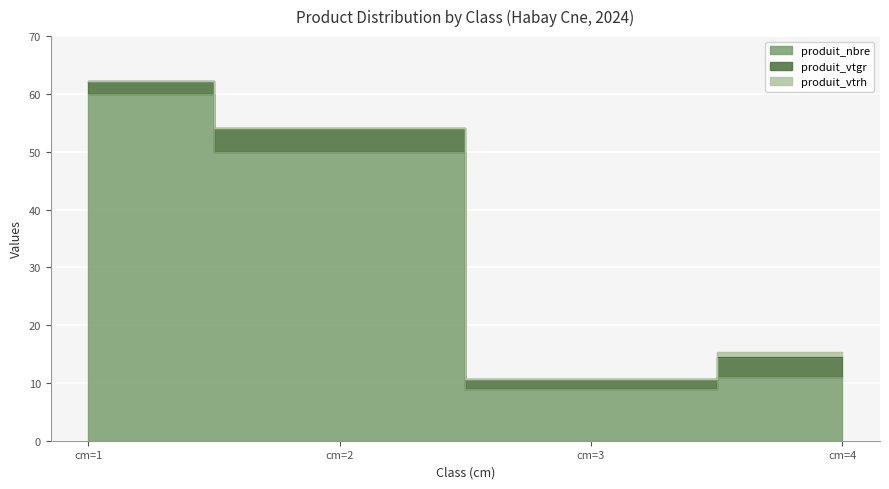

What is the highest value of the produit_vtgr series?

4.0